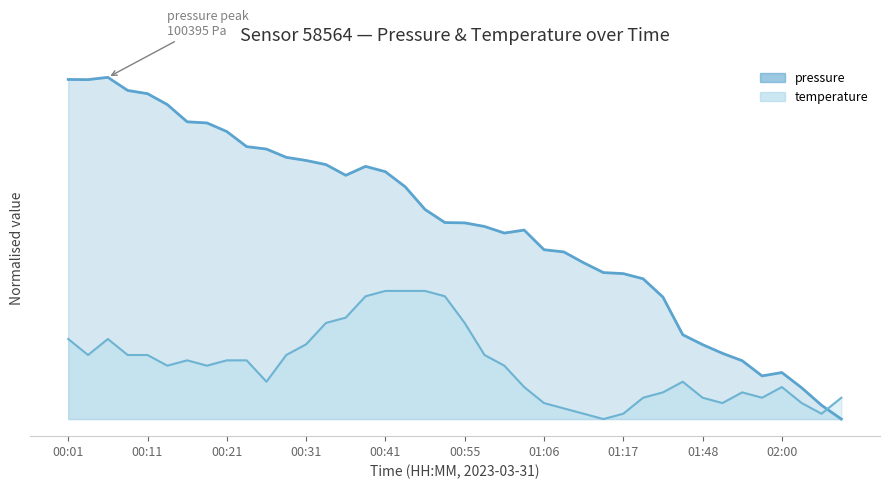

At which category is the sum across all series the highest?

00:06